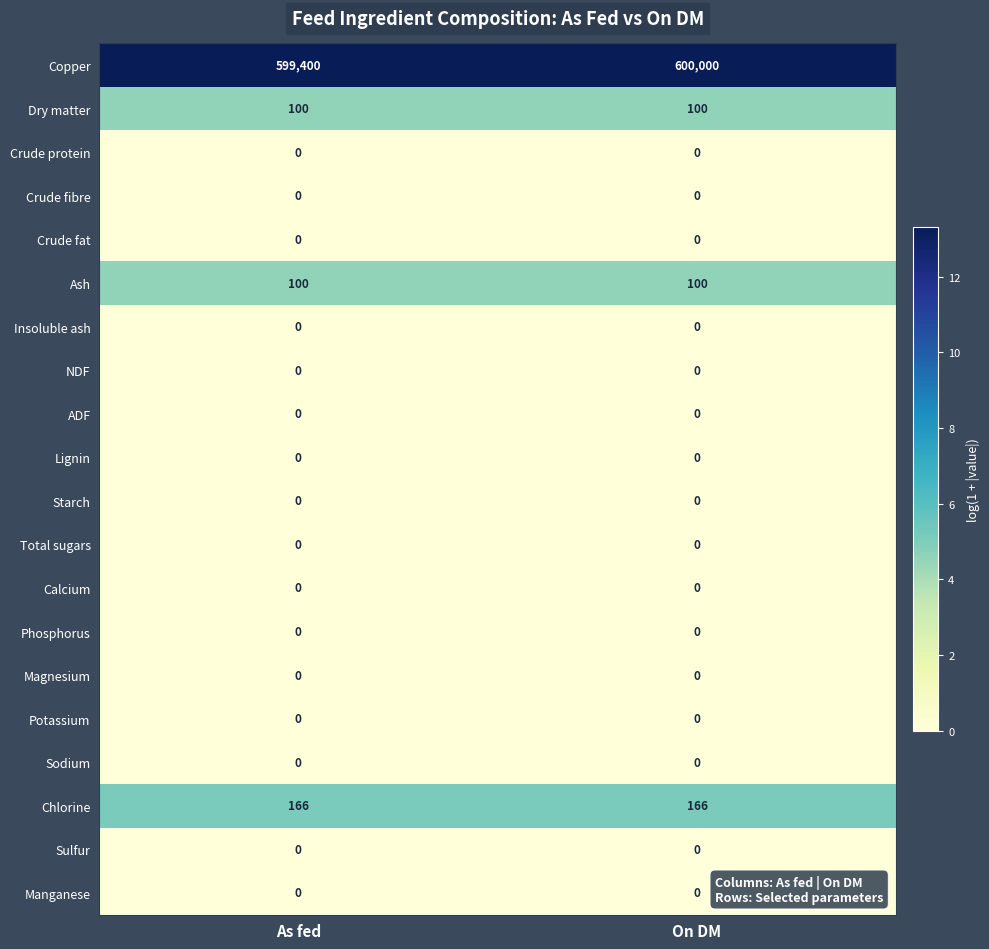

At which category does the chart reach its peak across all series?

On DM